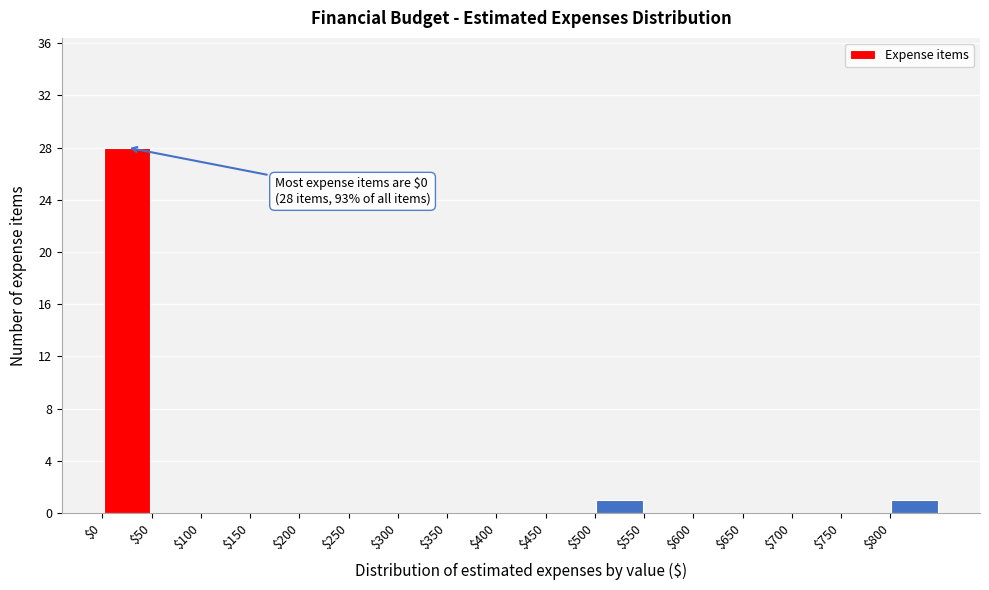

Over which range of the x-axis is the bar tallest?

0 to 50